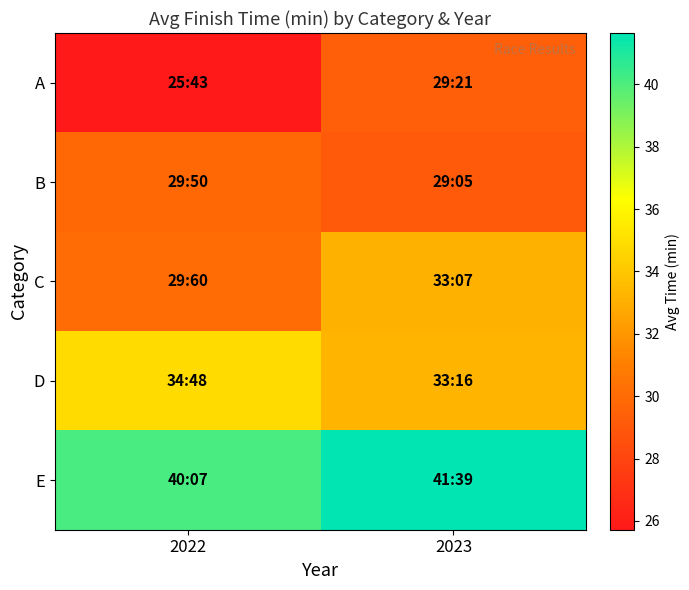

Reading left to right, transcribe all the data shown in this chart.

A: 2022=25.7	2023=29.4
B: 2022=29.8	2023=29.1
C: 2022=30.0	2023=33.1
D: 2022=34.8	2023=33.3
E: 2022=40.1	2023=41.6